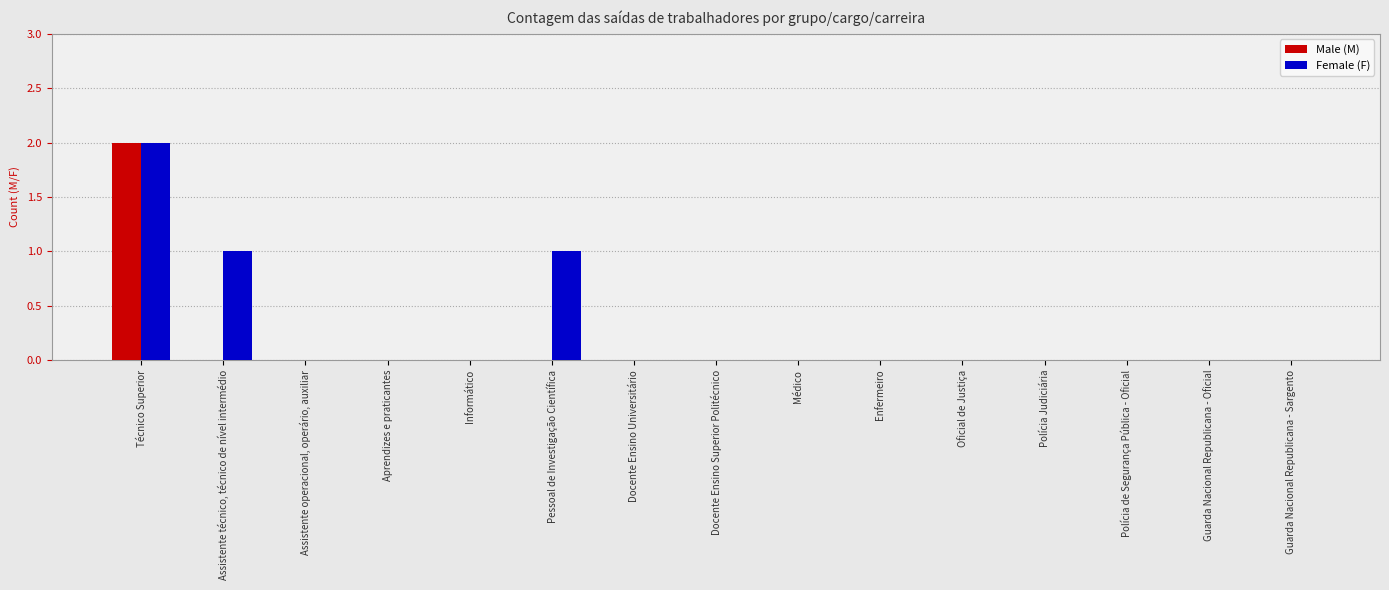

Are the bars horizontal?

No